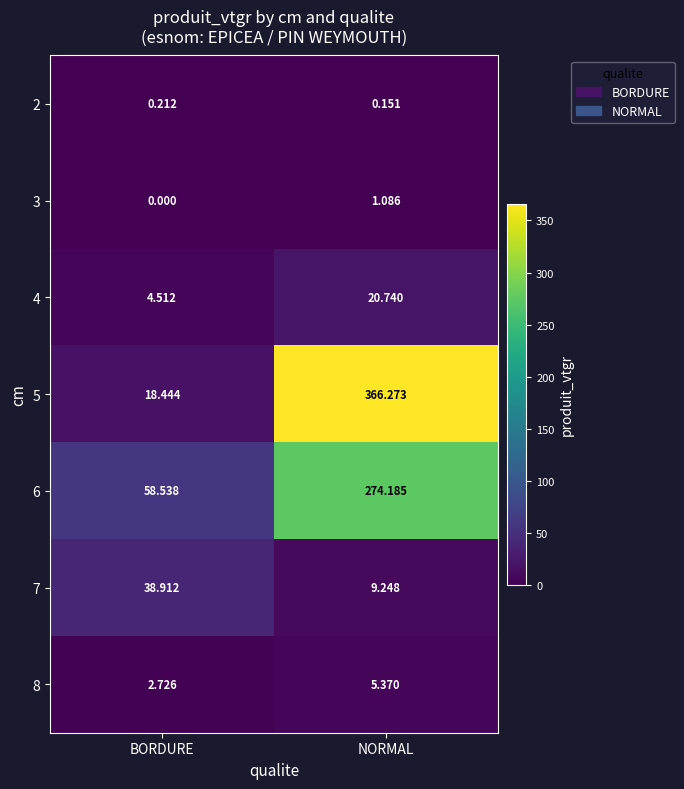

Where is 8 nearest to the value 4?

BORDURE